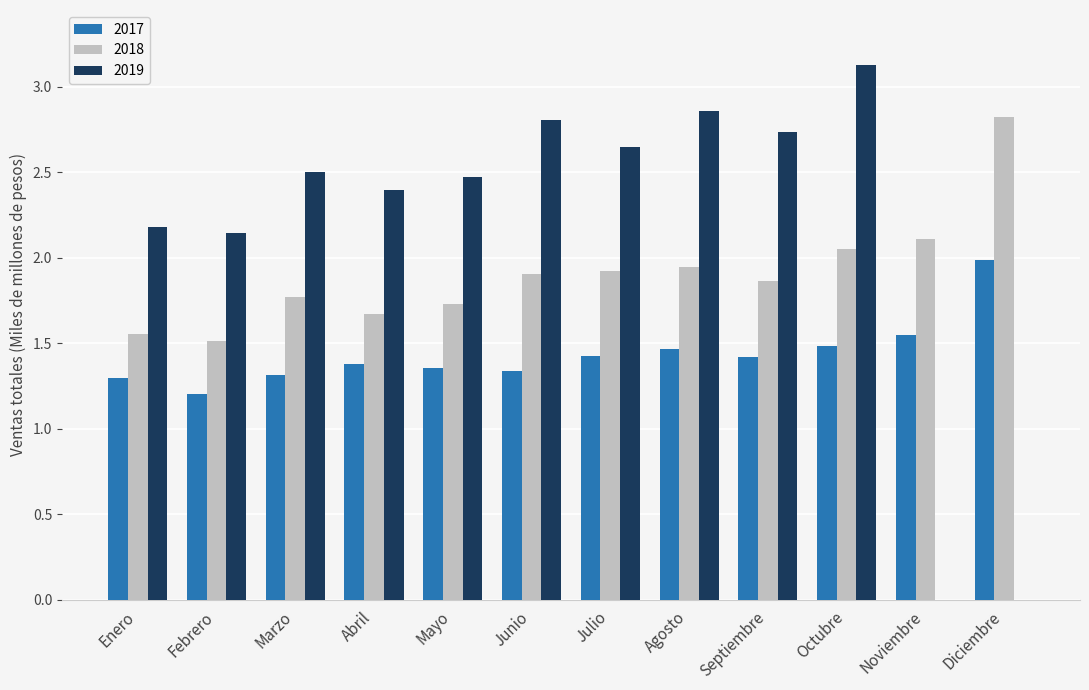

Which label corresponds to the largest value in the chart?

Octubre